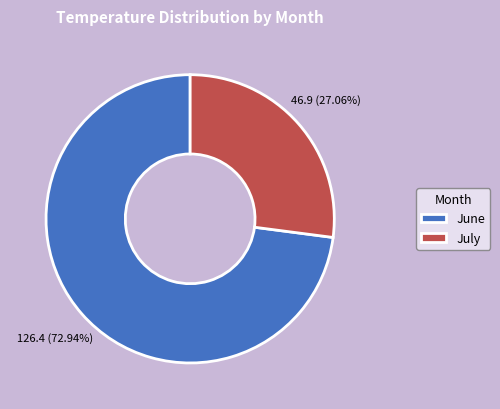

Which has a higher value, July or June?

June